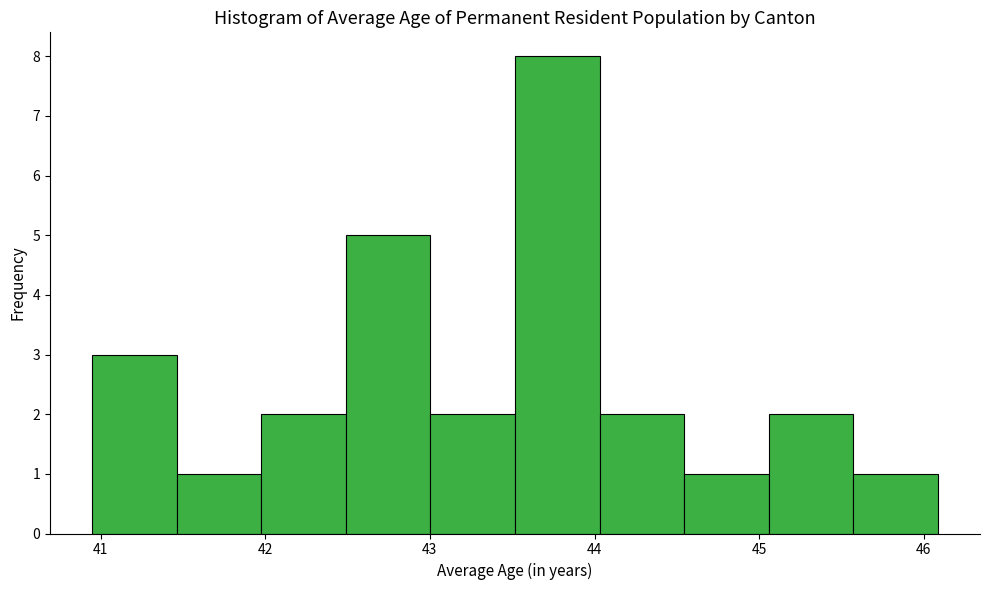

Which range on the x-axis has the tallest bar?

43.5 to 44.0